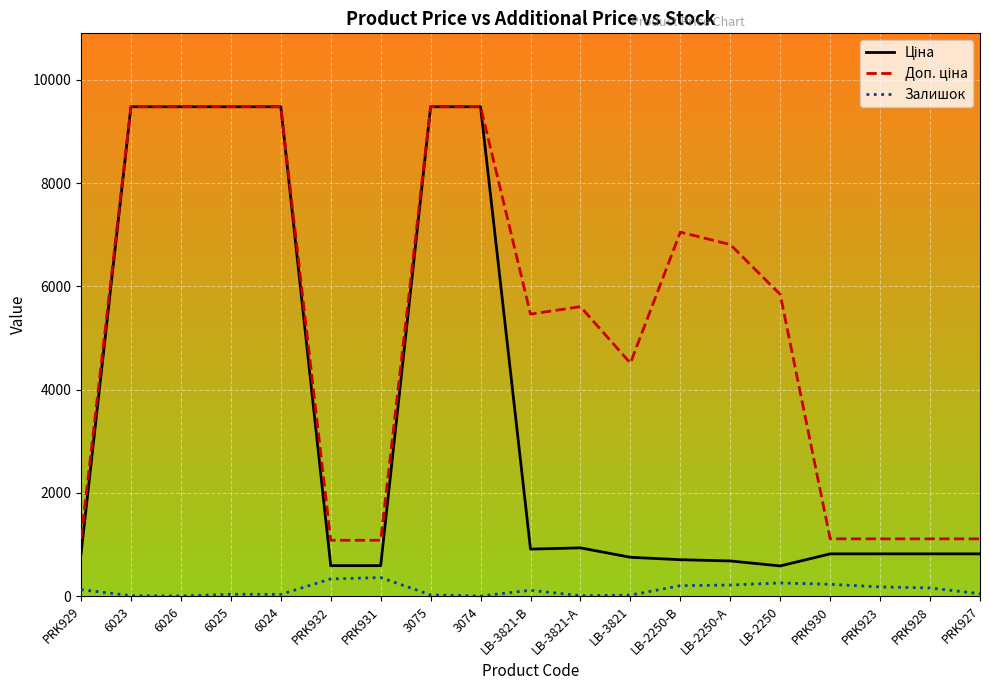

What is the greatest value displayed?

9480.1